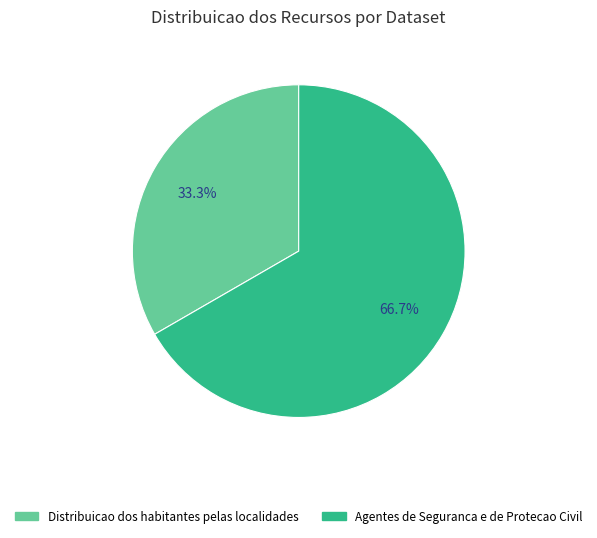

What percentage is the Agentes de Seguranca e de Protecao Civil slice, to the nearest percent?

67%